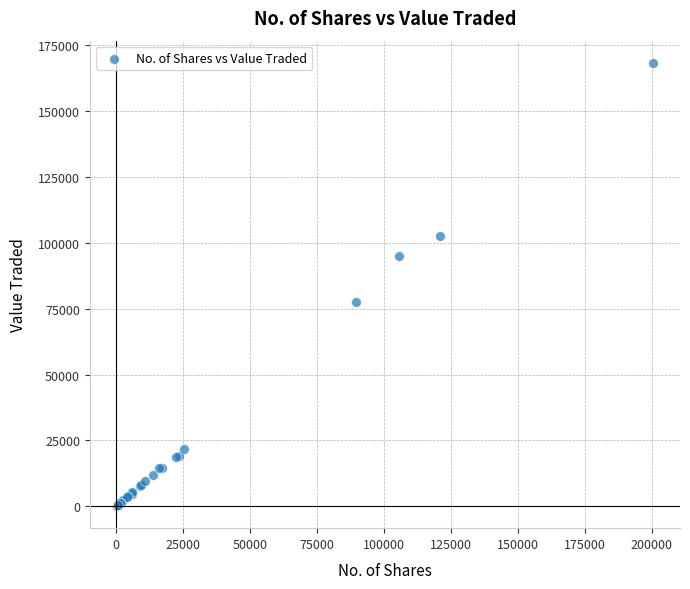

What Y value in the scatter plot is closest to 84260?

77517